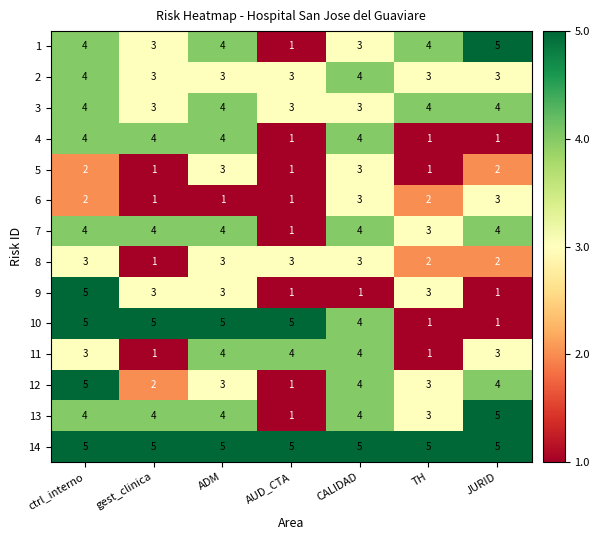

What is the difference between the highest and lowest values at ctrl_interno?

3